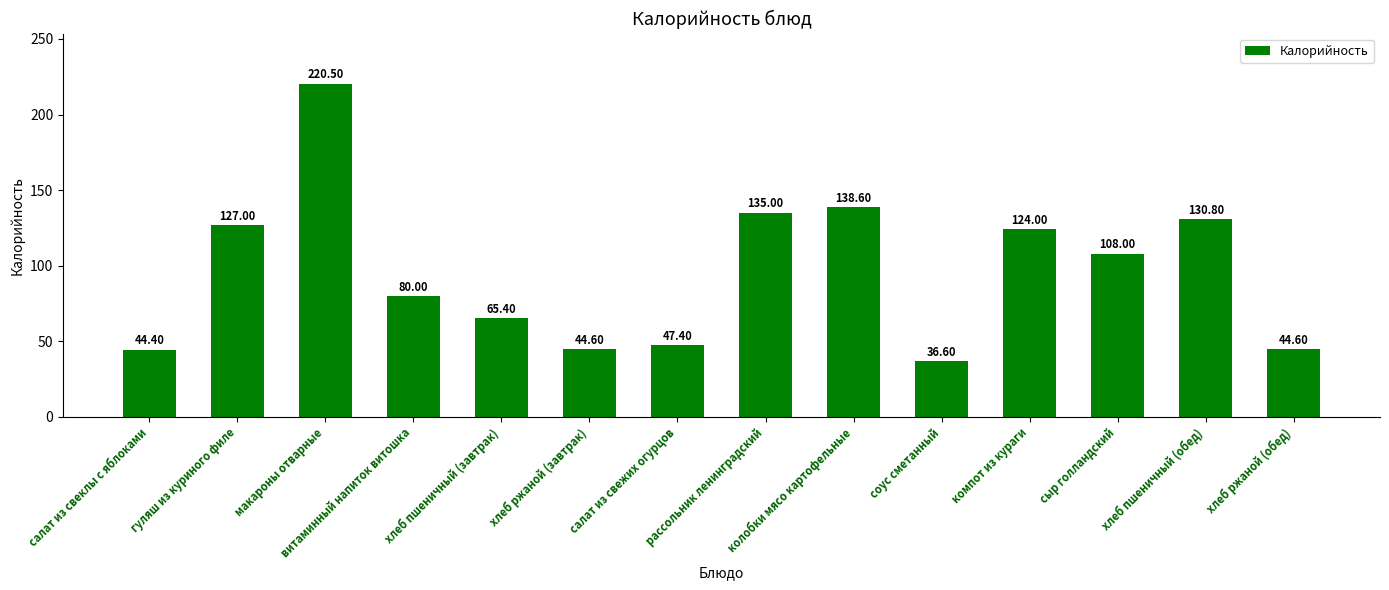

What is the change in value from витаминный напиток витошка to рассольник ленинградский?

+55.0